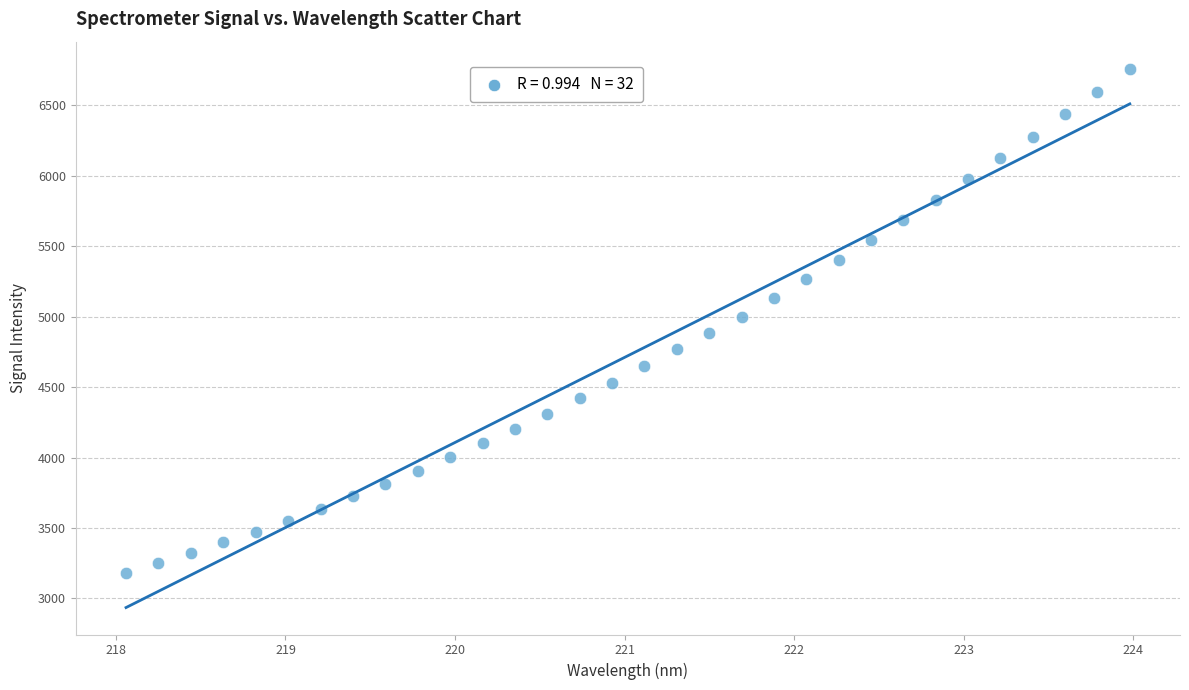

What is the range of X values (max minus min)?

5.9